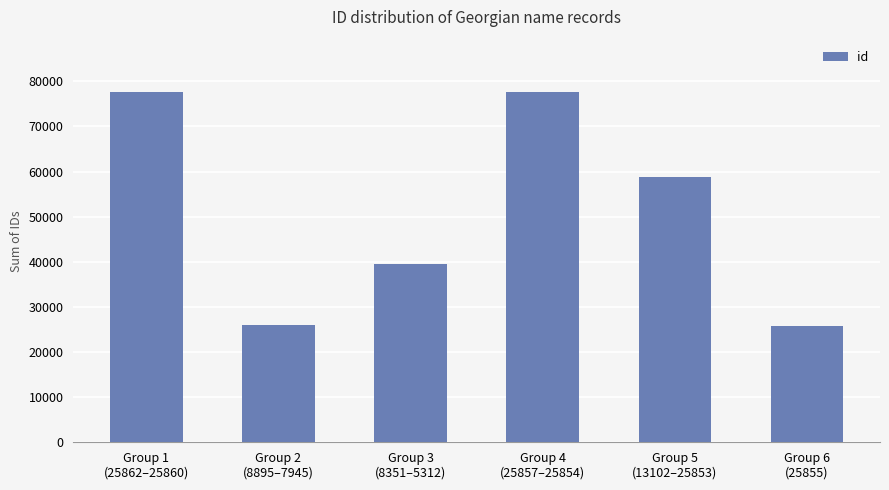

What is the change in value from Group 1
(25862–25860) to Group 3
(8351–5312)?

-38062